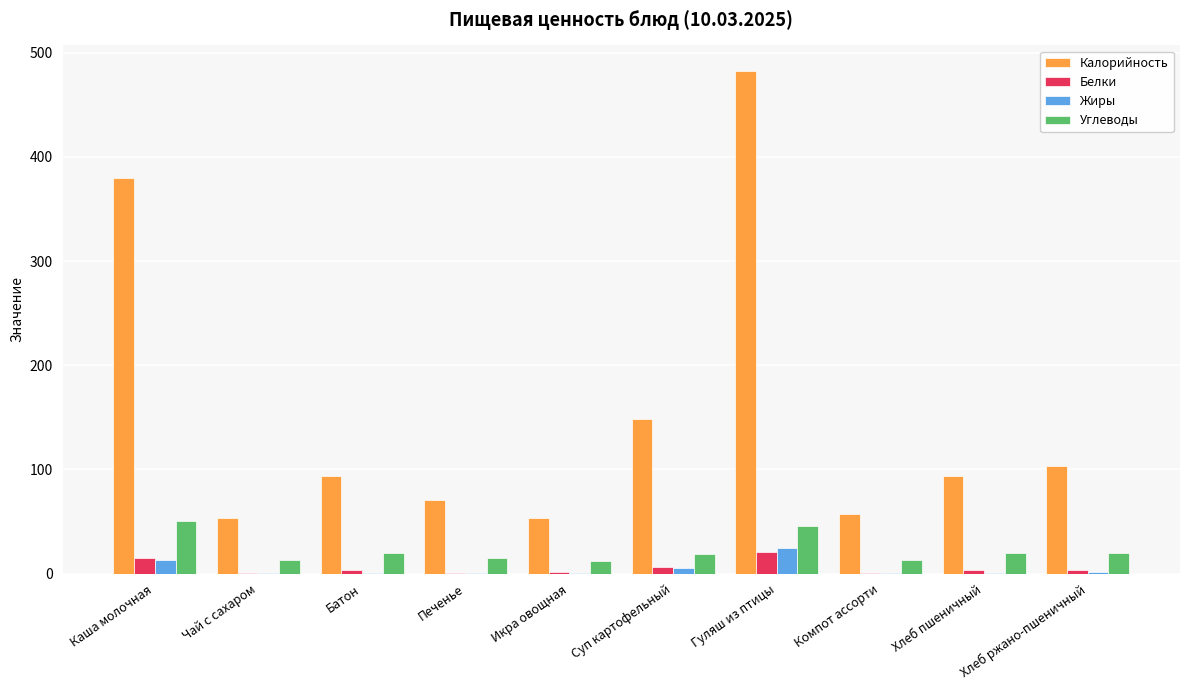

What is the maximum value shown in the chart?

482.8